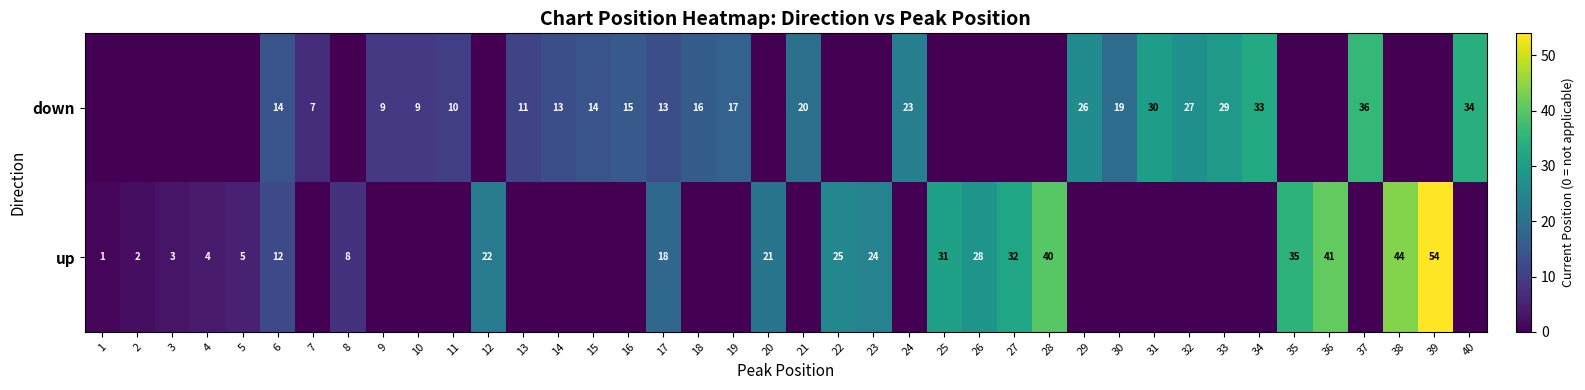

Which category has the highest value across all series?

39